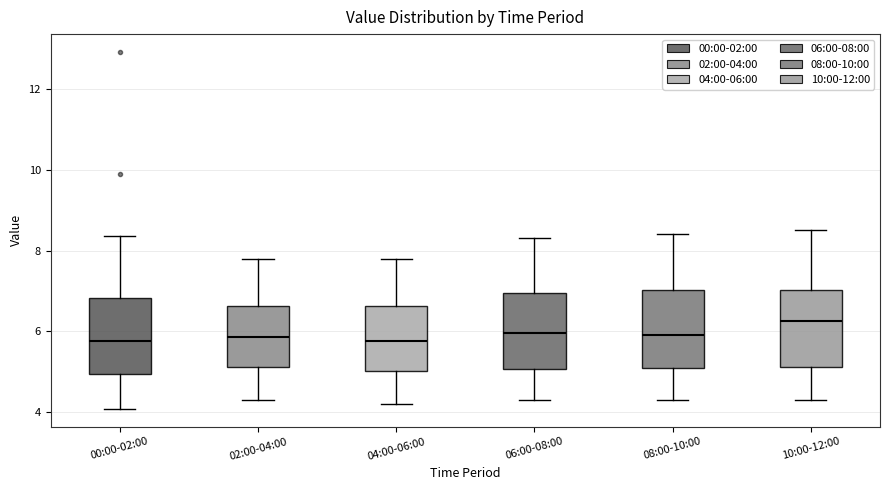

Where does the lower whisker of the box for 00:00-02:00 end on the y-axis? The values are not printed on the chart, so give them approximately, as read against the axis.

4.0